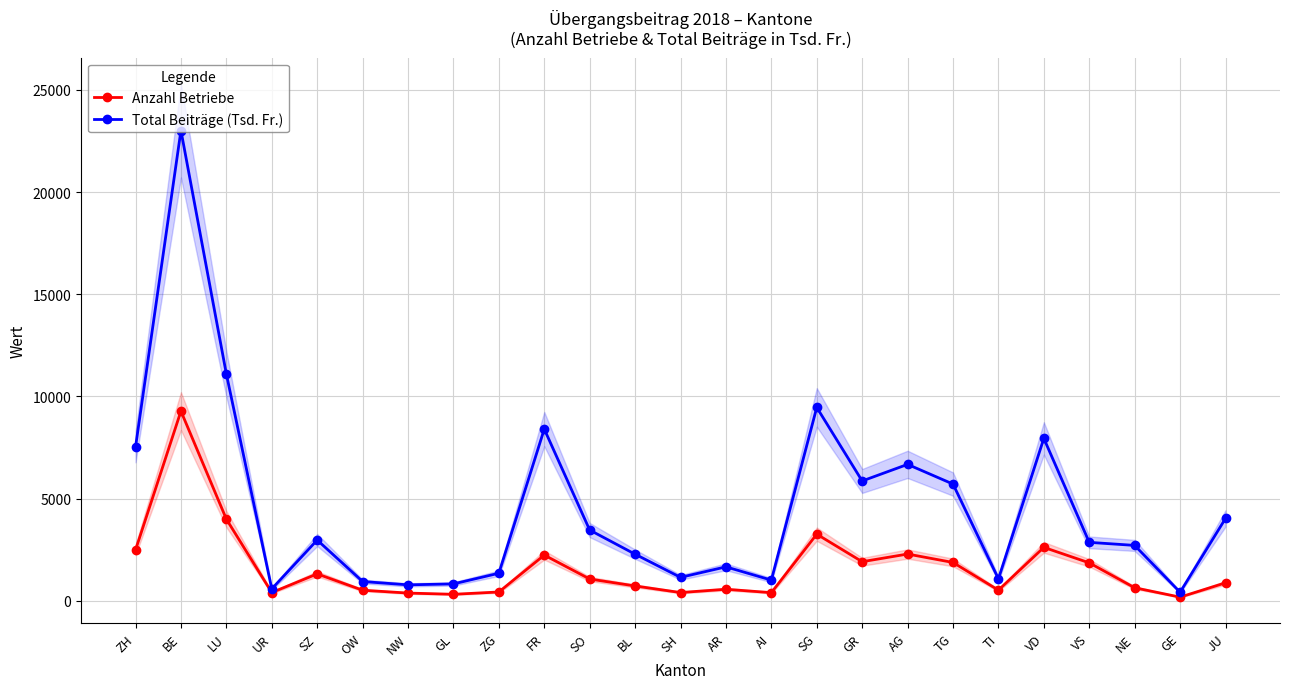

Which category has the lowest value in the Total Beiträge (Tsd. Fr.) series?

GE